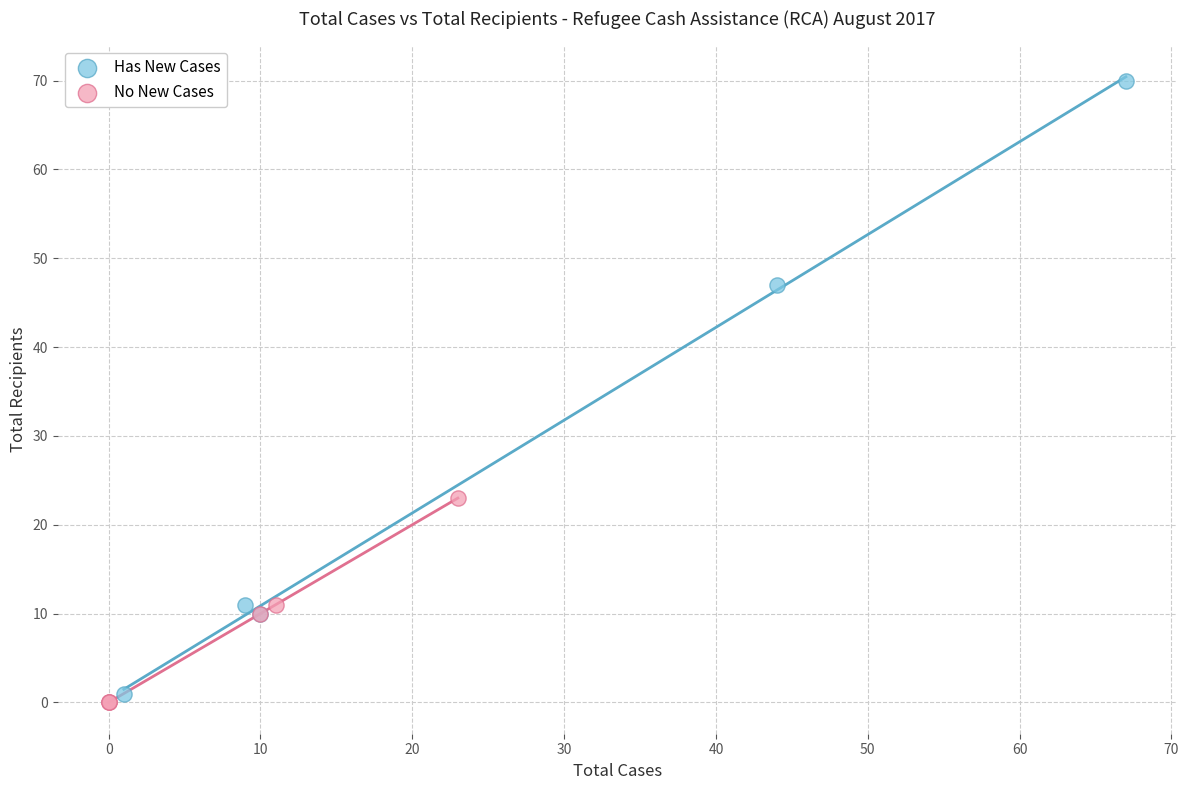

Which series reaches the maximum Y coordinate?

Has New Cases